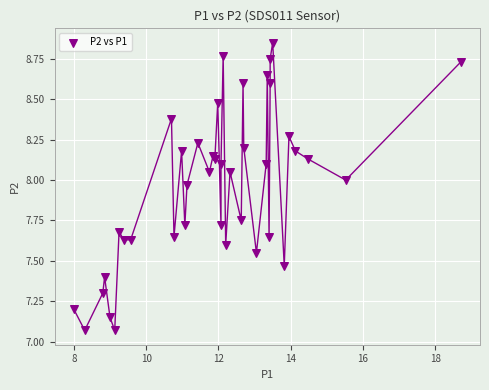

What is the range of X values (max minus min)?

10.7